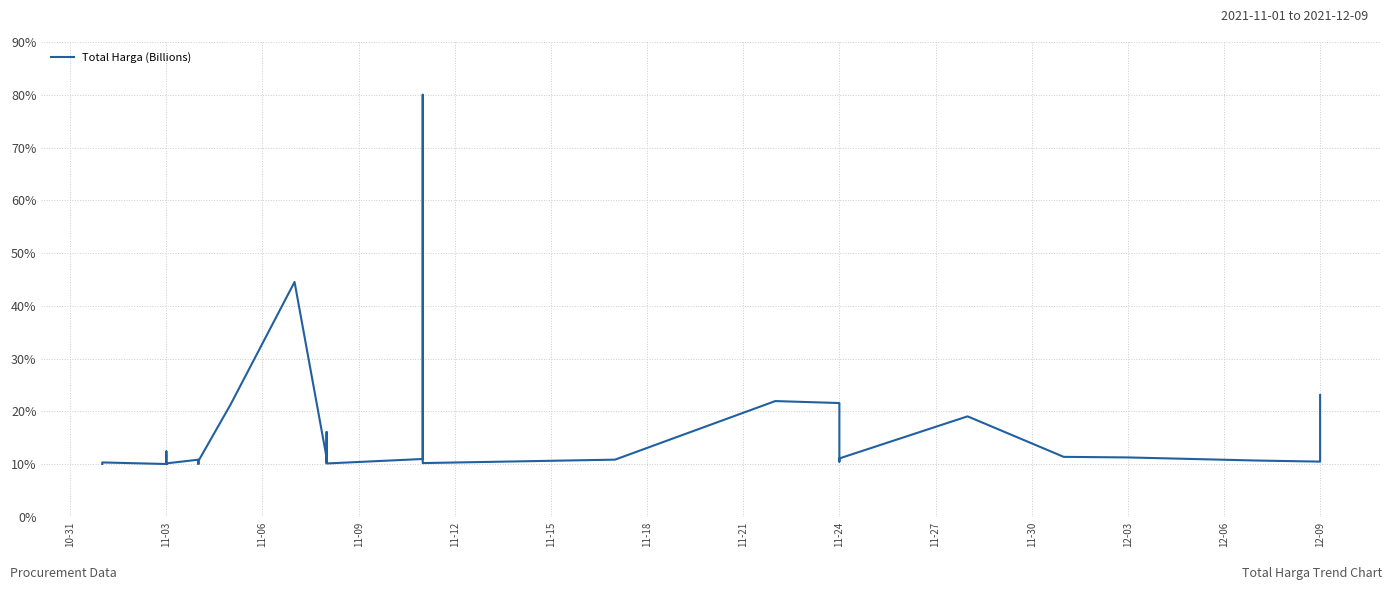

What is the difference between the second highest and minimum values?

34.5